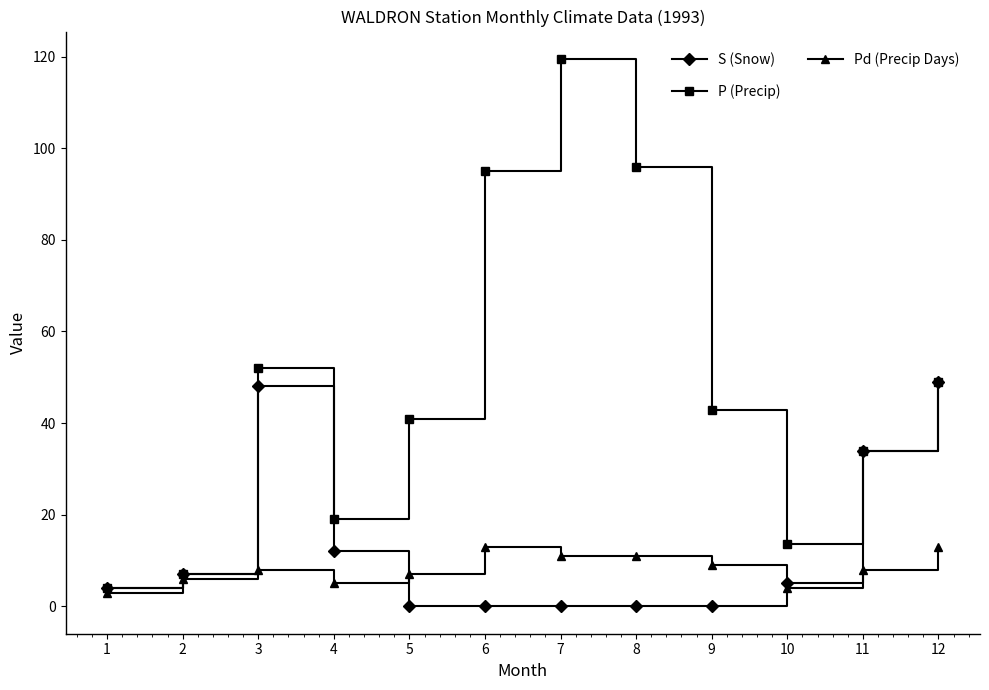

Is this an area chart (filled region under the line)?

No